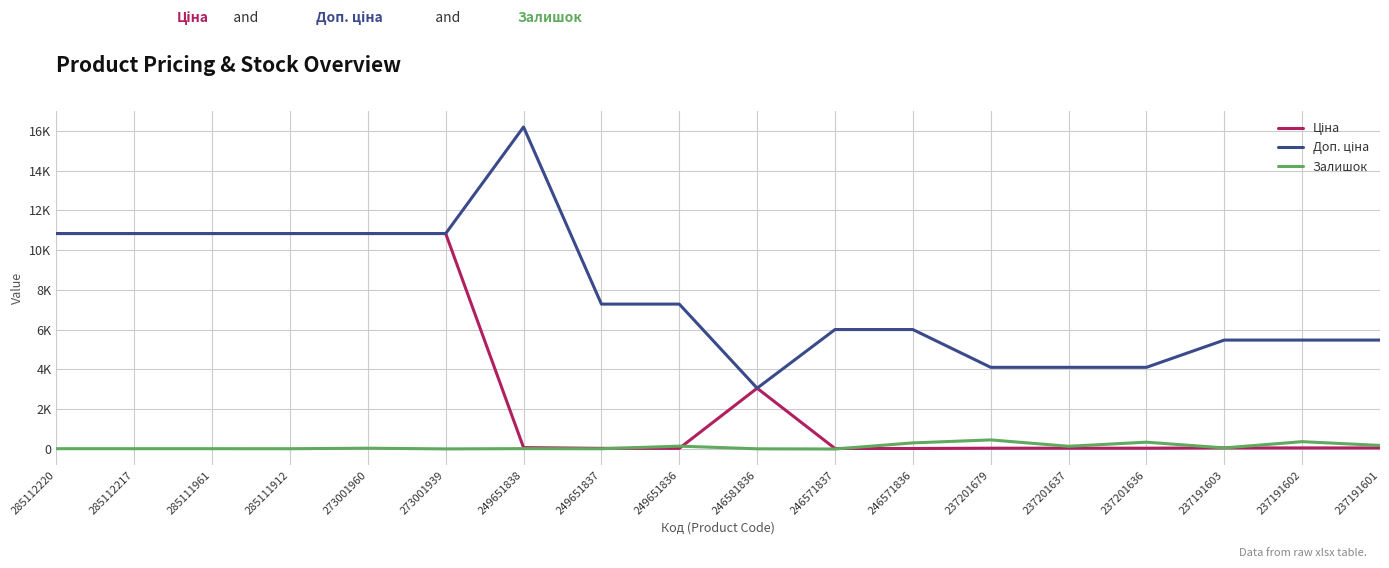

Does the chart have visible grid lines?

Yes